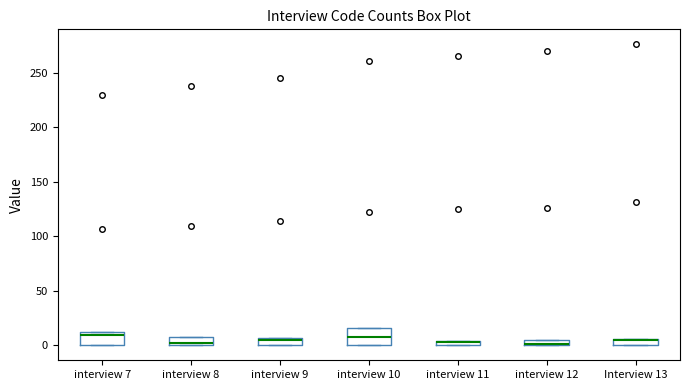

Where is the lower edge of the box for interview 11 on the y-axis? The values are not printed on the chart, so give them approximately, as read against the axis.

0